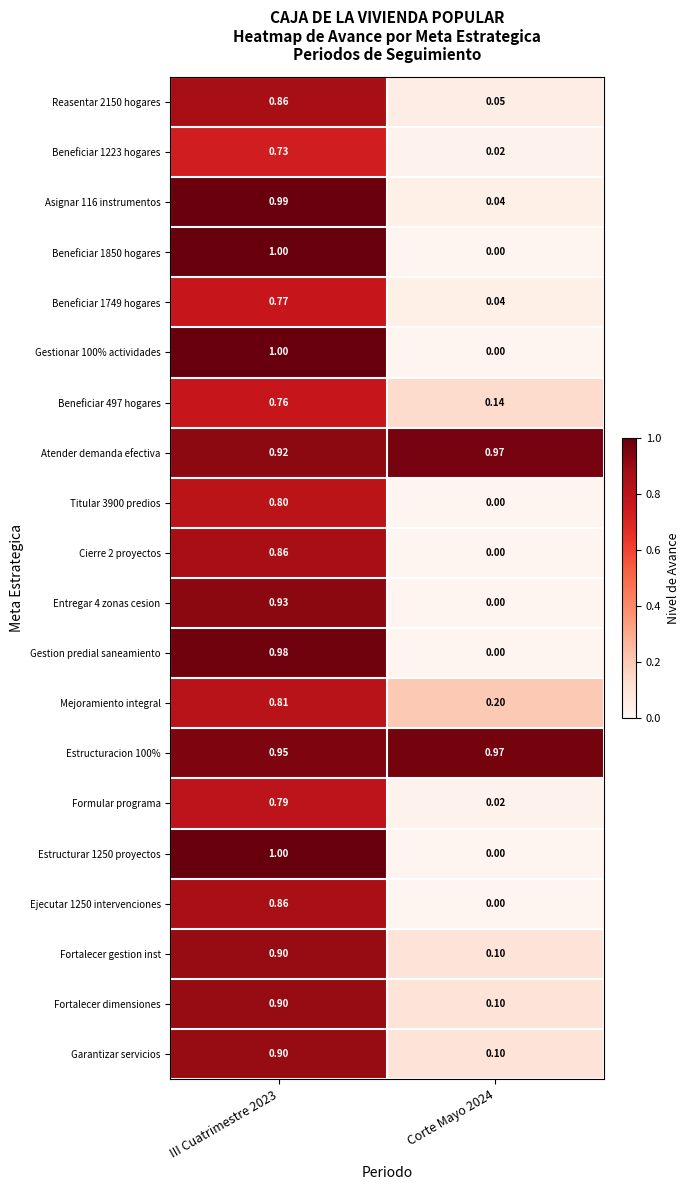

What is the greatest value displayed?

1.0